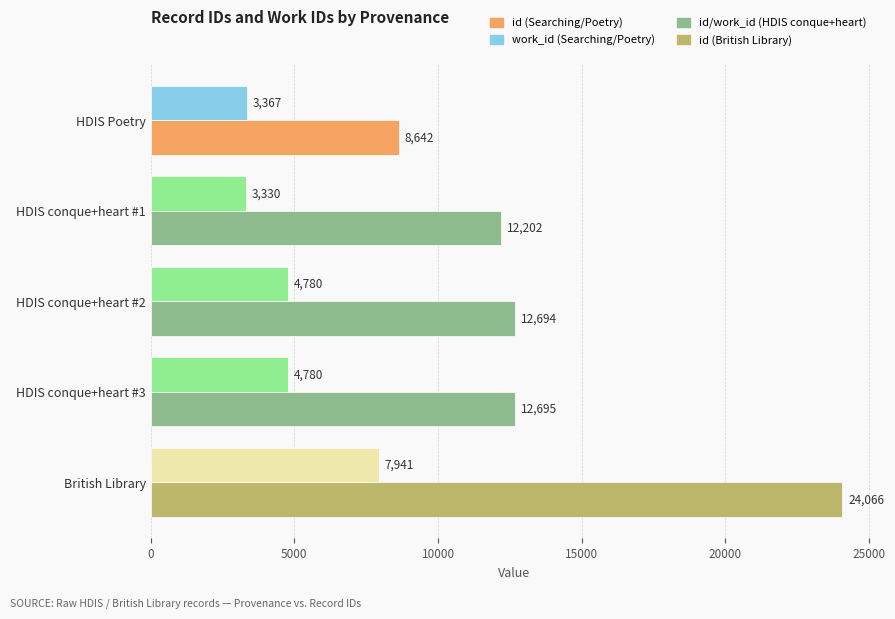

How many categories are shown in the chart?

5